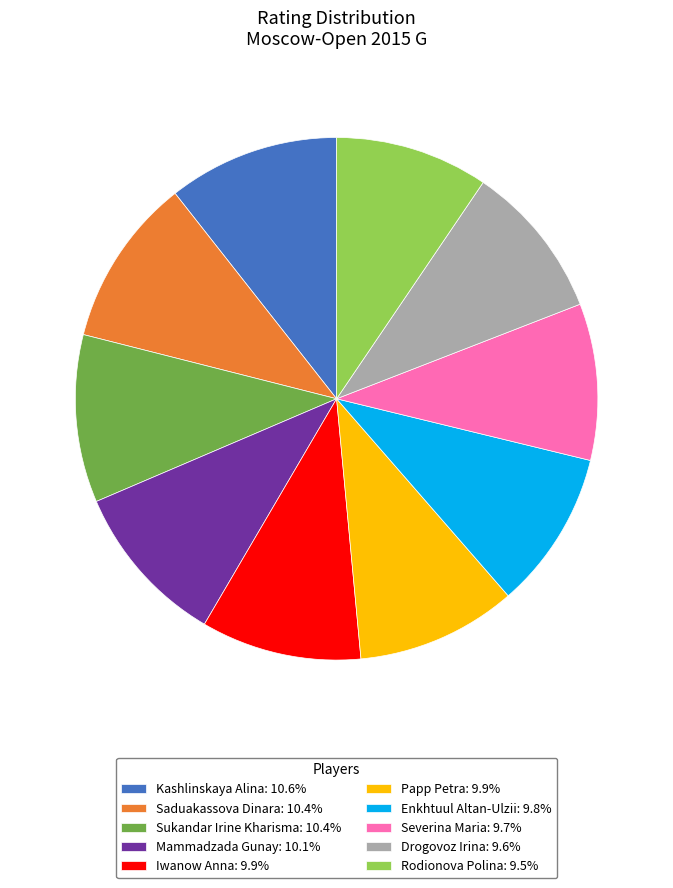

Does Rodionova Polina account for over 50% of the chart?

No